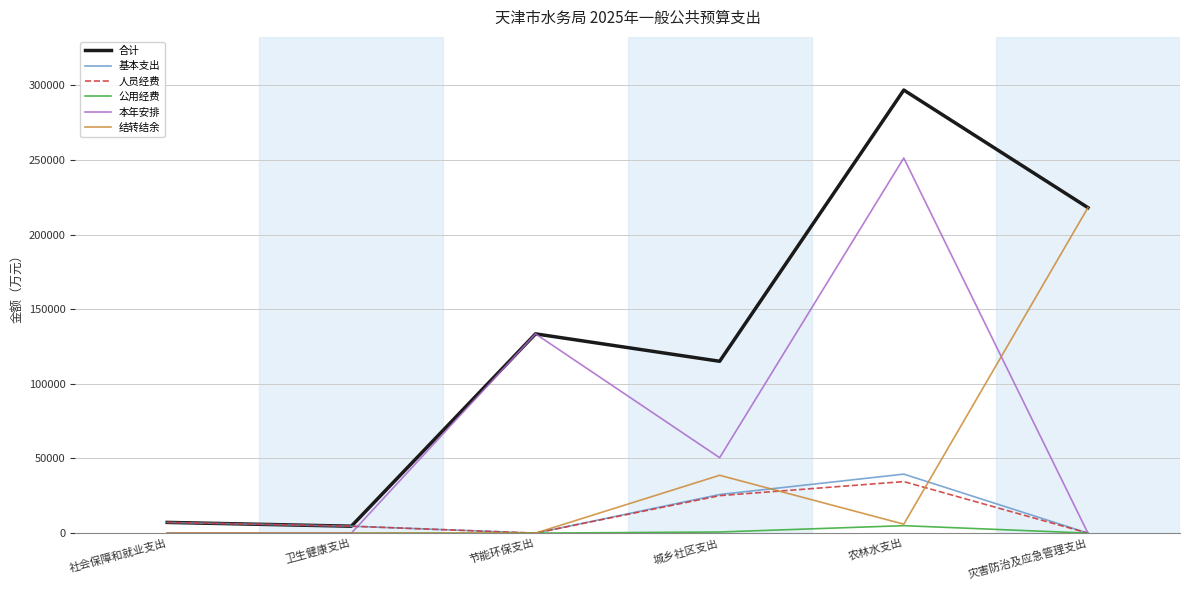

Where is 本年安排 nearest to the value 125655?

节能环保支出